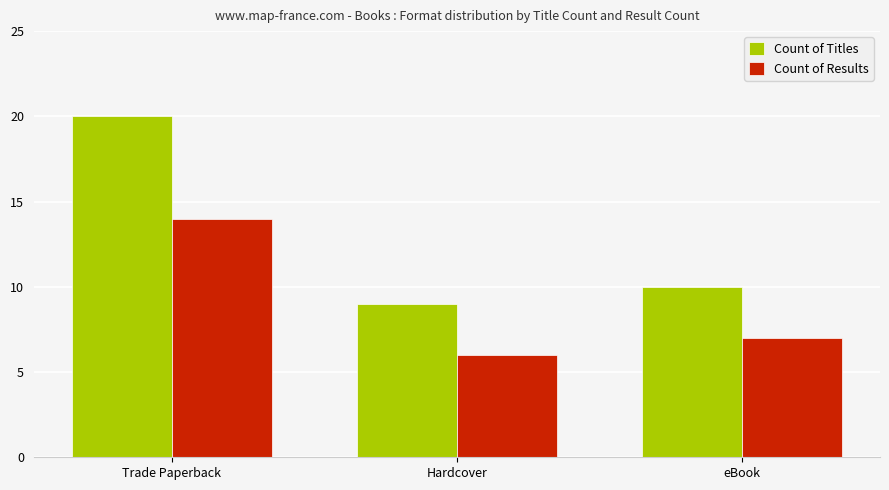

True or false: Count of Results has a value of 3 at Hardcover.

False